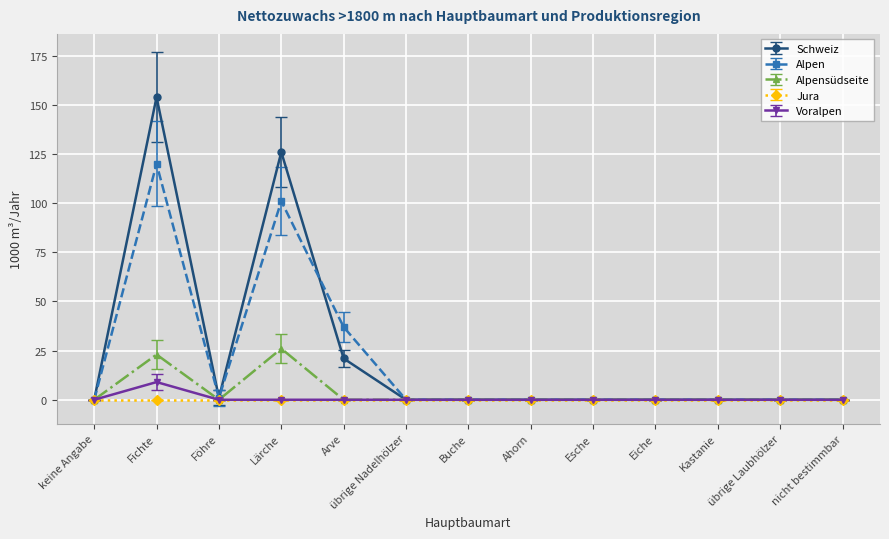

Which label corresponds to the largest value in the chart?

Fichte